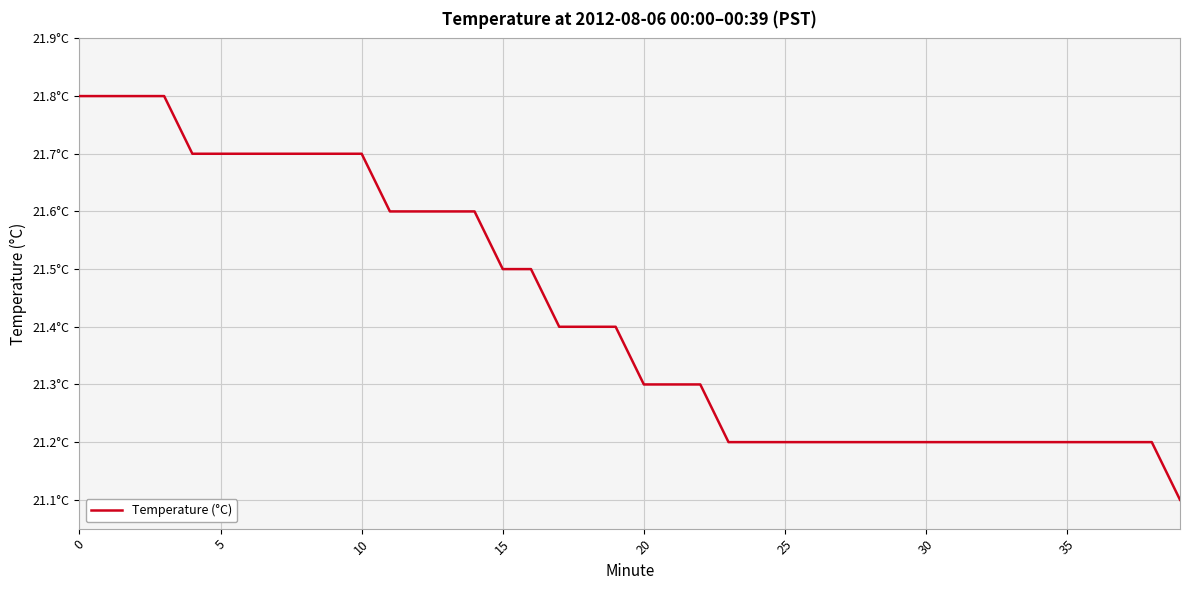

Does the chart have visible grid lines?

Yes